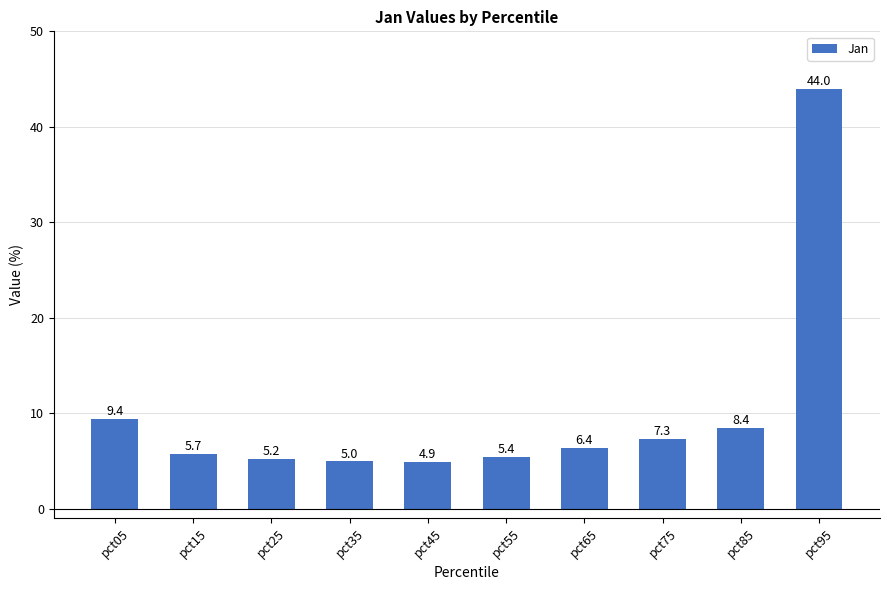

Rank the categories by value from lowest to highest.

pct45, pct35, pct25, pct55, pct15, pct65, pct75, pct85, pct05, pct95